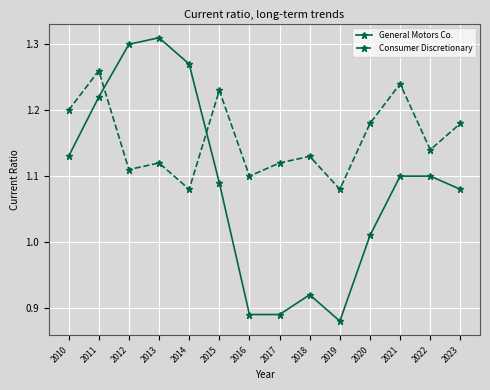

Rank the series by their average value, from highest to lowest.

Consumer Discretionary, General Motors Co.